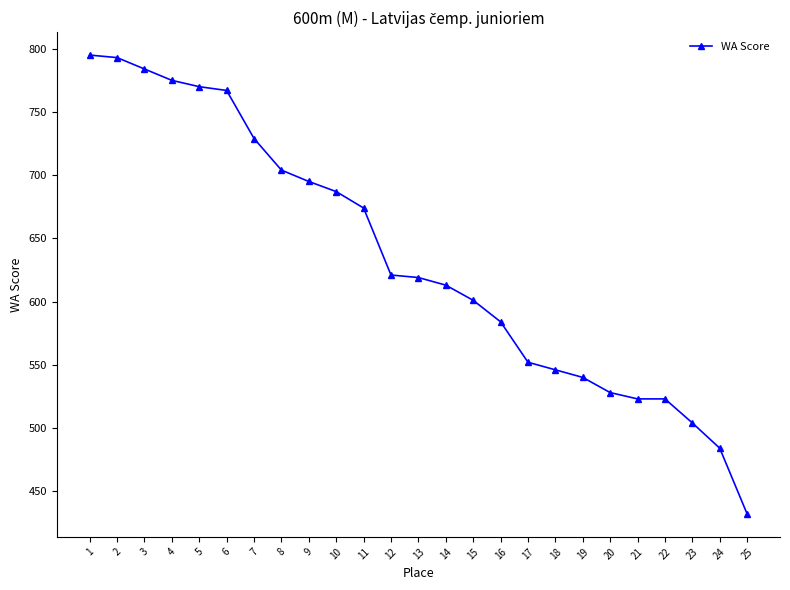

What is the ratio of the value at 22 to the value at 12?

0.8